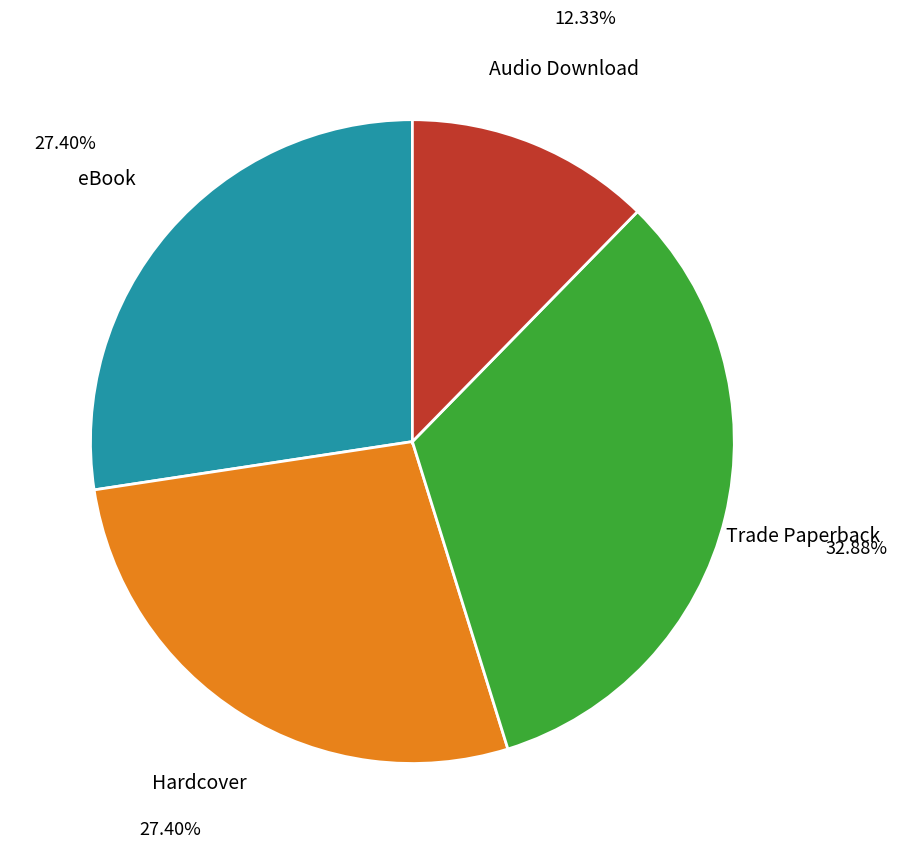

Is there any slice that represents more than half of the pie?

No